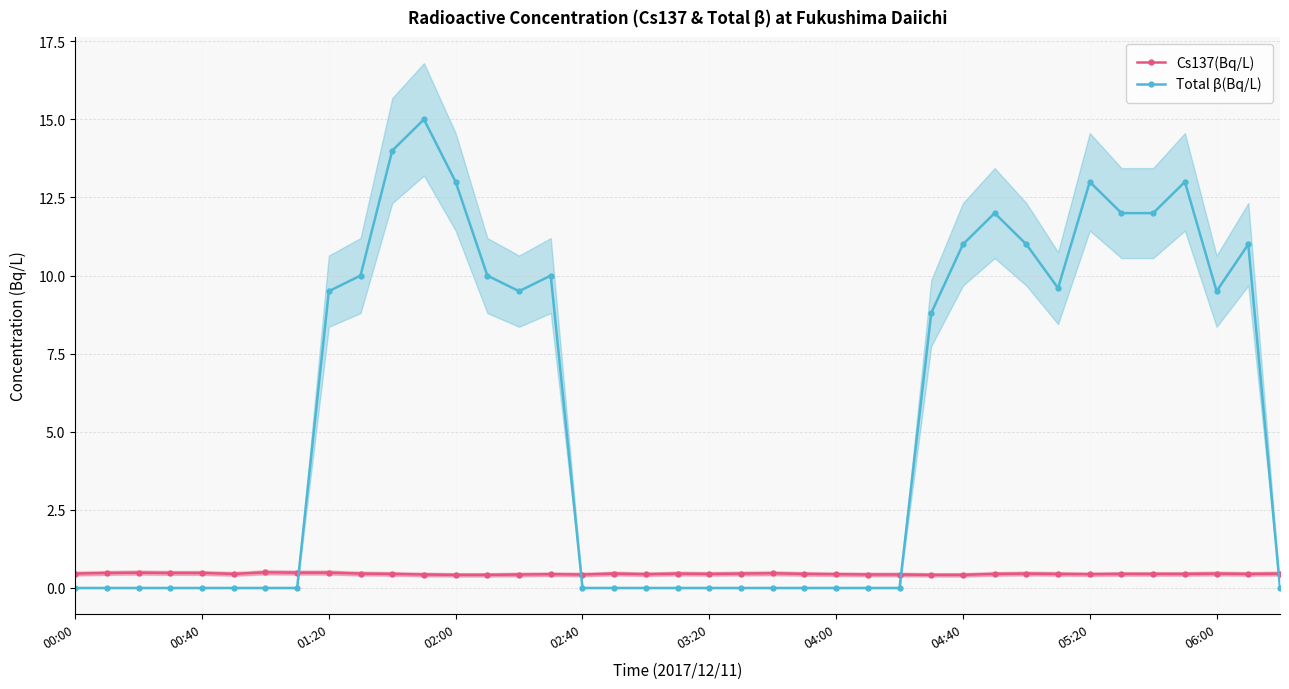

After their last crossing, which series has the higher values: Cs137(Bq/L) or Total β(Bq/L)?

Cs137(Bq/L)